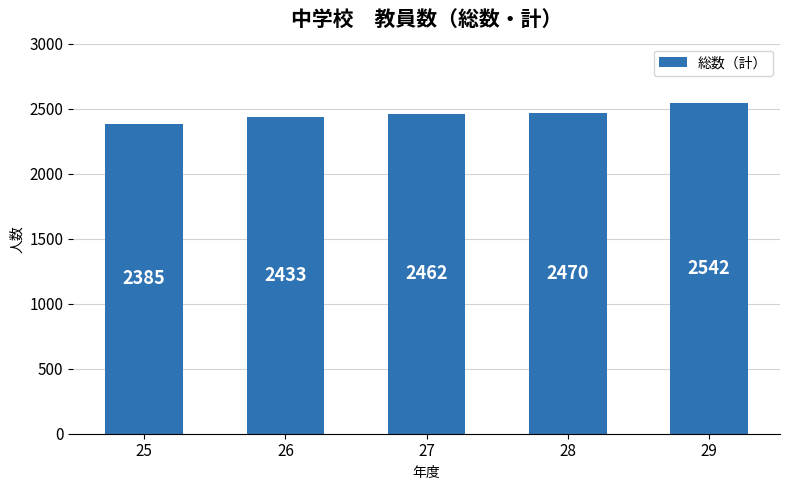

What is the change in value from 25 to 27?

+77